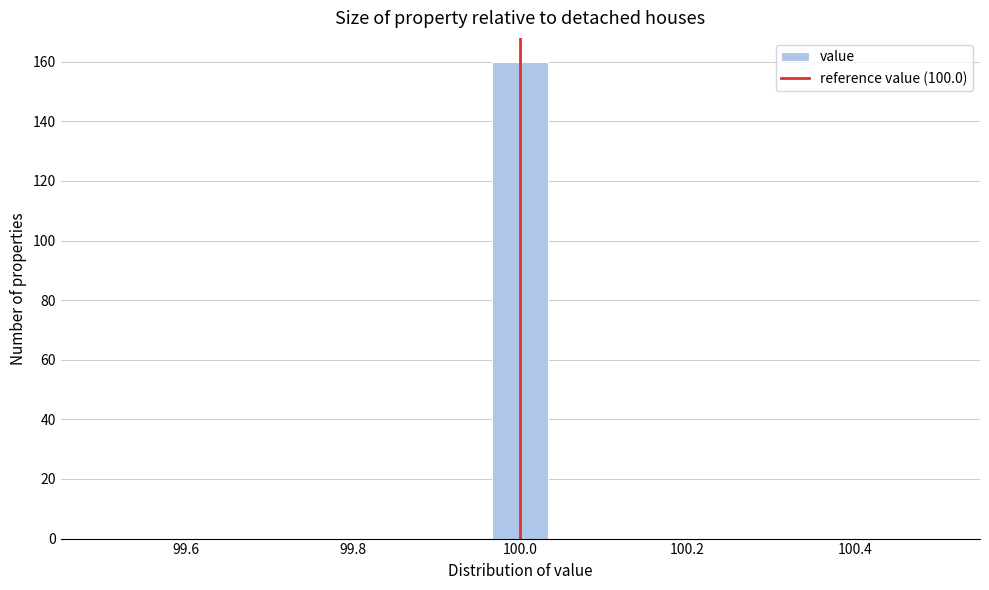

Read against the x-axis, roughly where is the centre of the tallest bar?

100.00